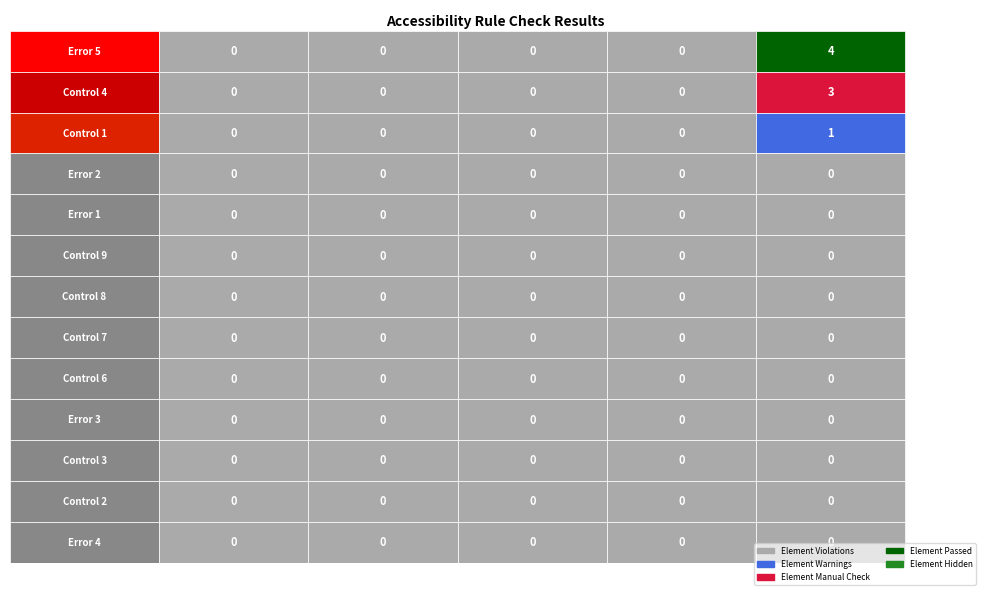

Rank the series by their maximum value, from lowest to highest.

Error 2, Error 1, Control 9, Control 8, Control 7, Control 6, Error 3, Control 3, Control 2, Error 4, Control 1, Control 4, Error 5